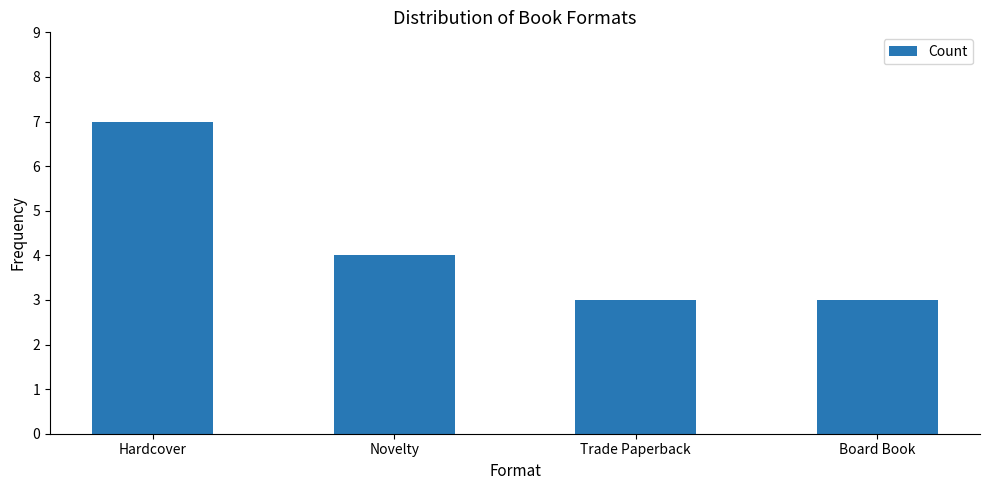

How many bars are there in total?

4